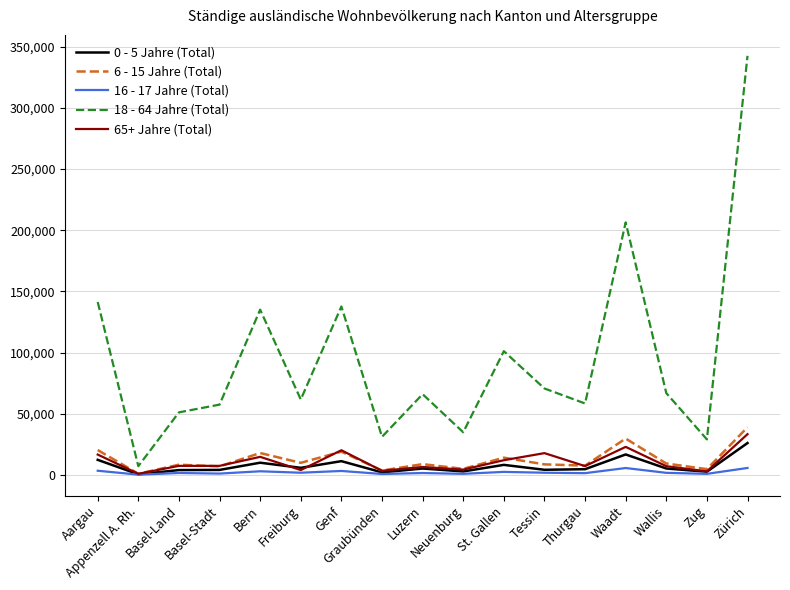

True or false: 65+ Jahre (Total) and 18 - 64 Jahre (Total) intersect in this chart.

False